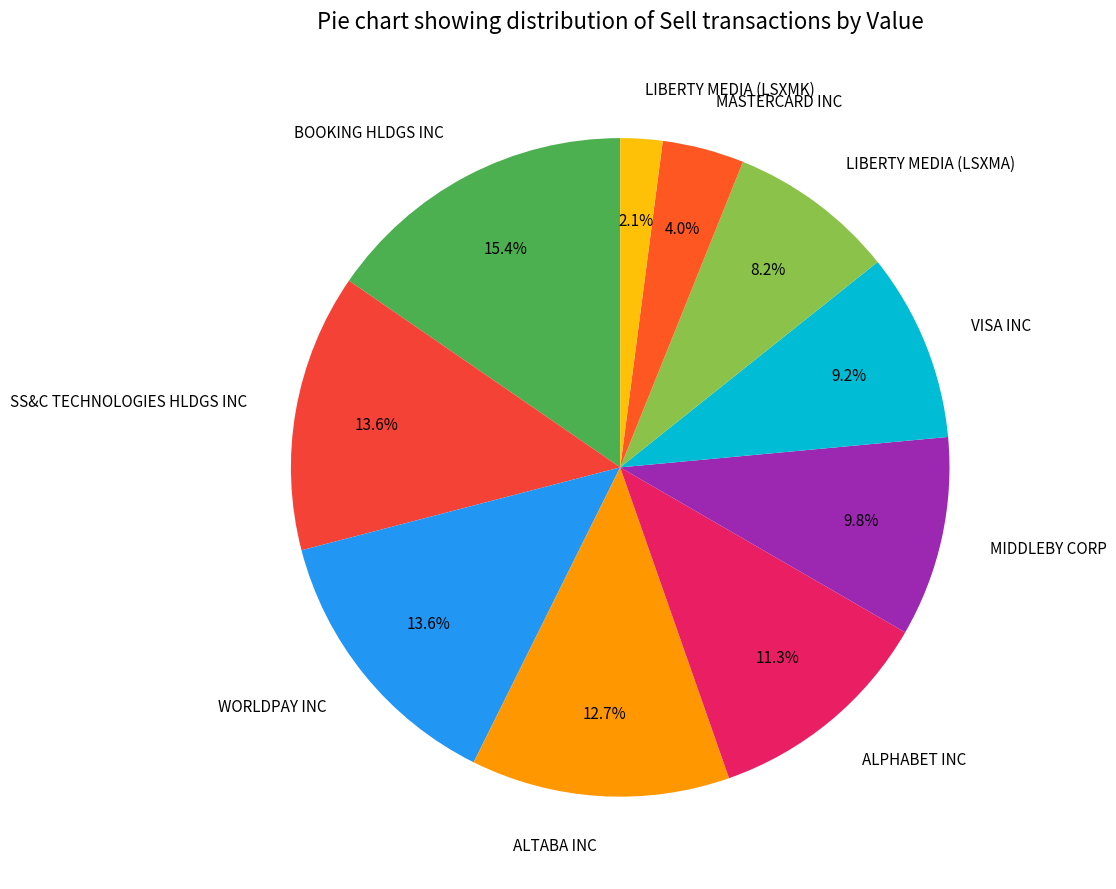

To the nearest percent, what is the average slice percentage?

10%